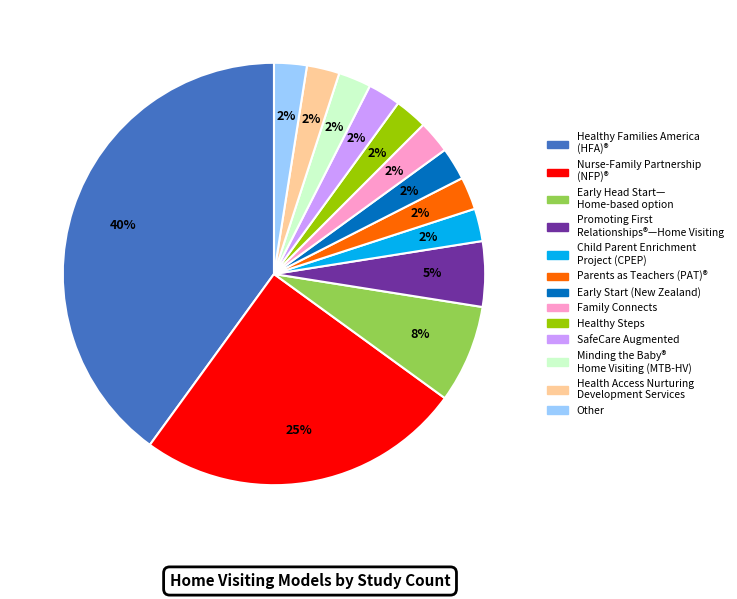

Count the number of slices in the pie.

13